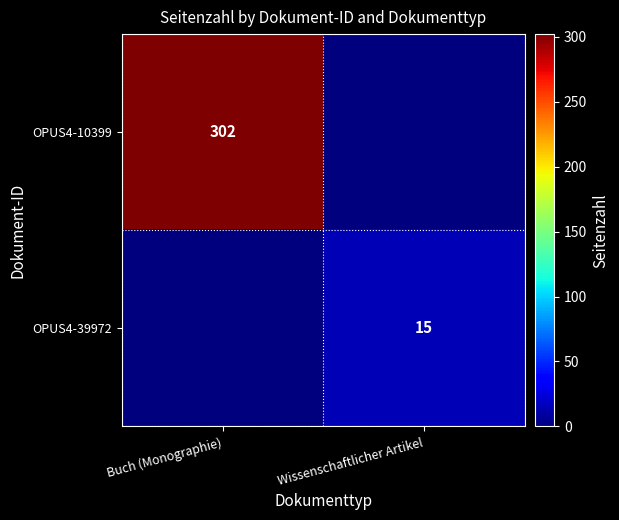

True or false: OPUS4-39972 has a value of 15 at Wissenschaftlicher Artikel.

True